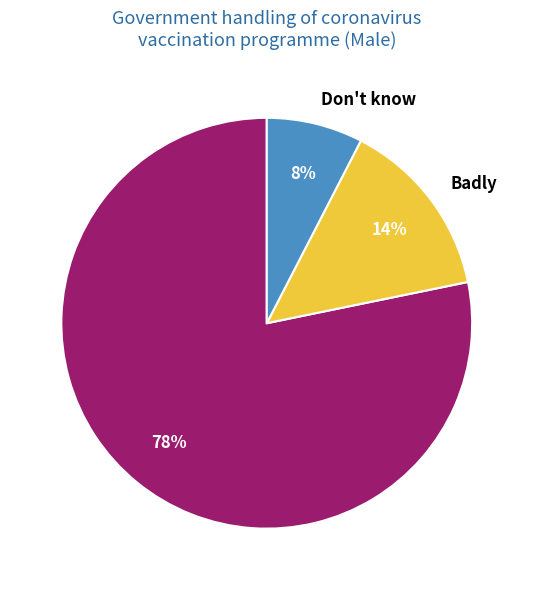

Which category has the biggest portion of the pie?

Well